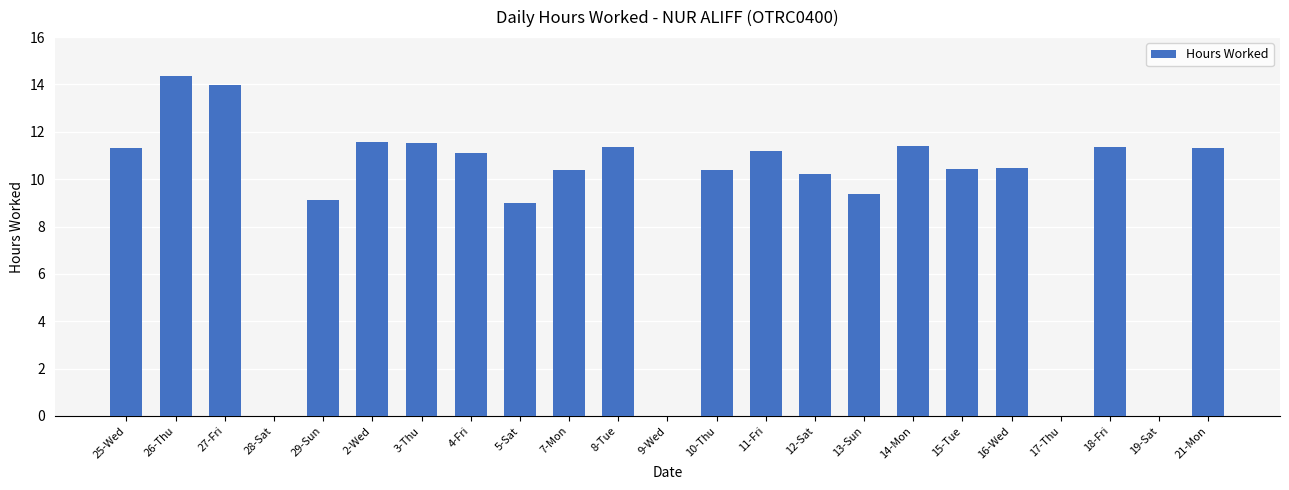

What is the sum of the values at 25-Wed and 13-Sun?

20.7